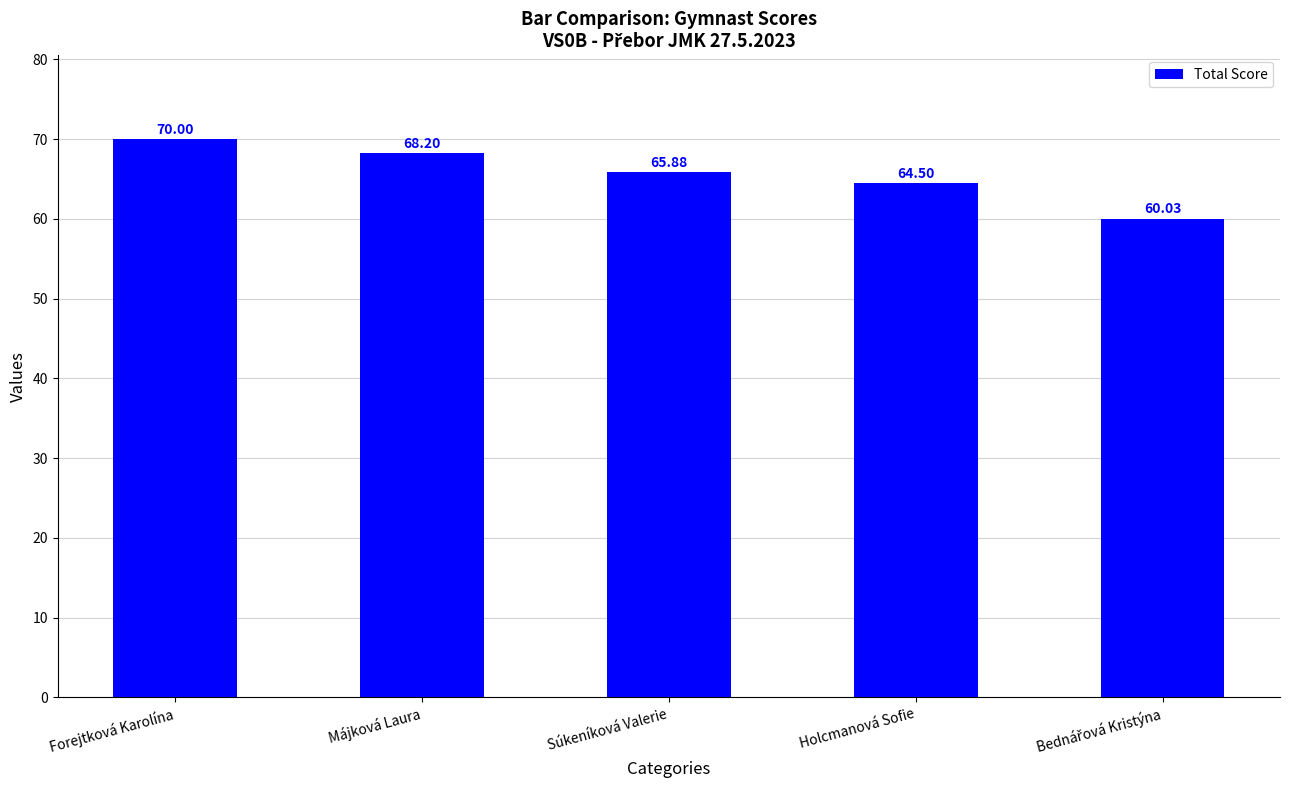

Reading left to right, transcribe all the data shown in this chart.

70.0	68.2	65.9	64.5	60.0